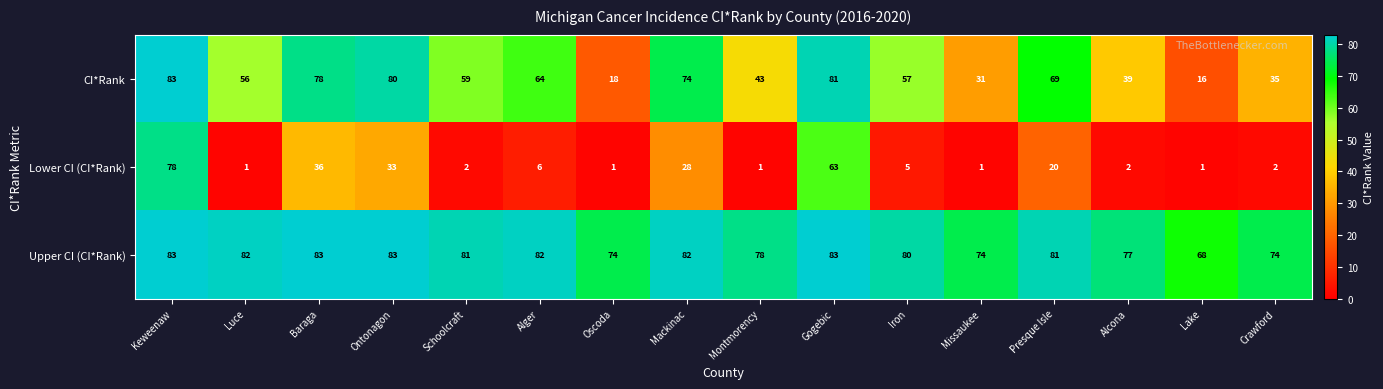

Read the Lower CI (CI*Rank) value at Baraga.

36